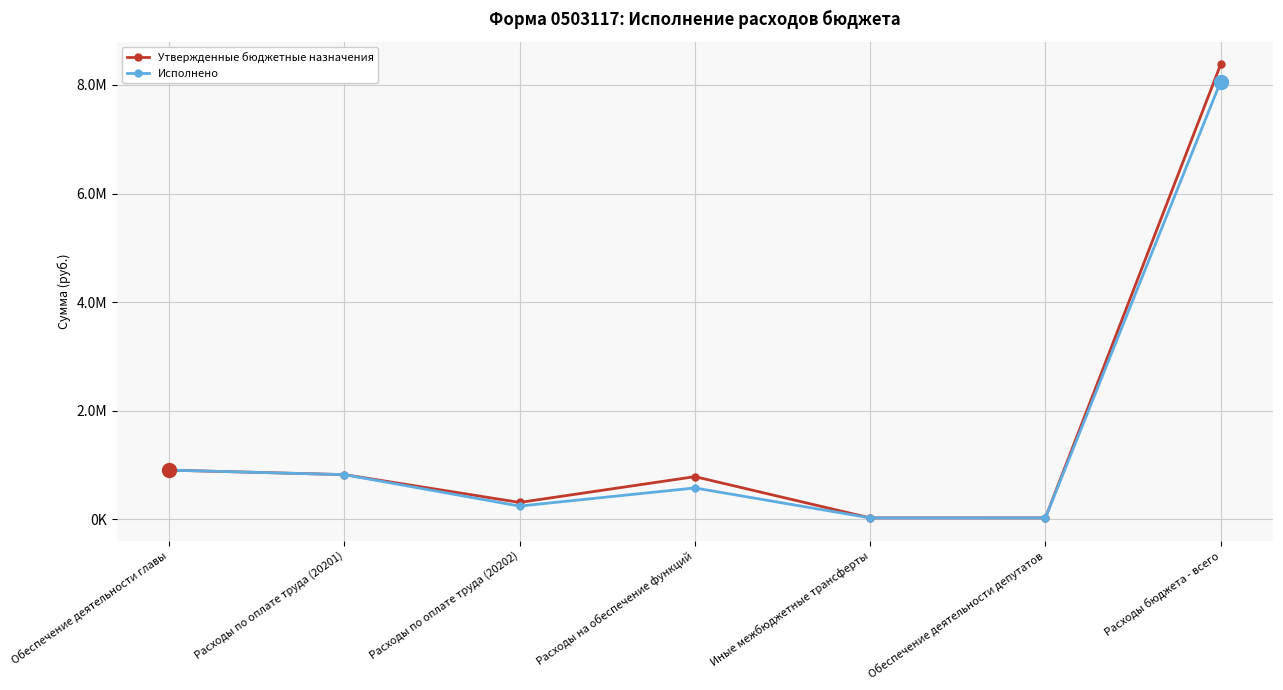

Which series has the largest total across all categories?

Утвержденные бюджетные назначения